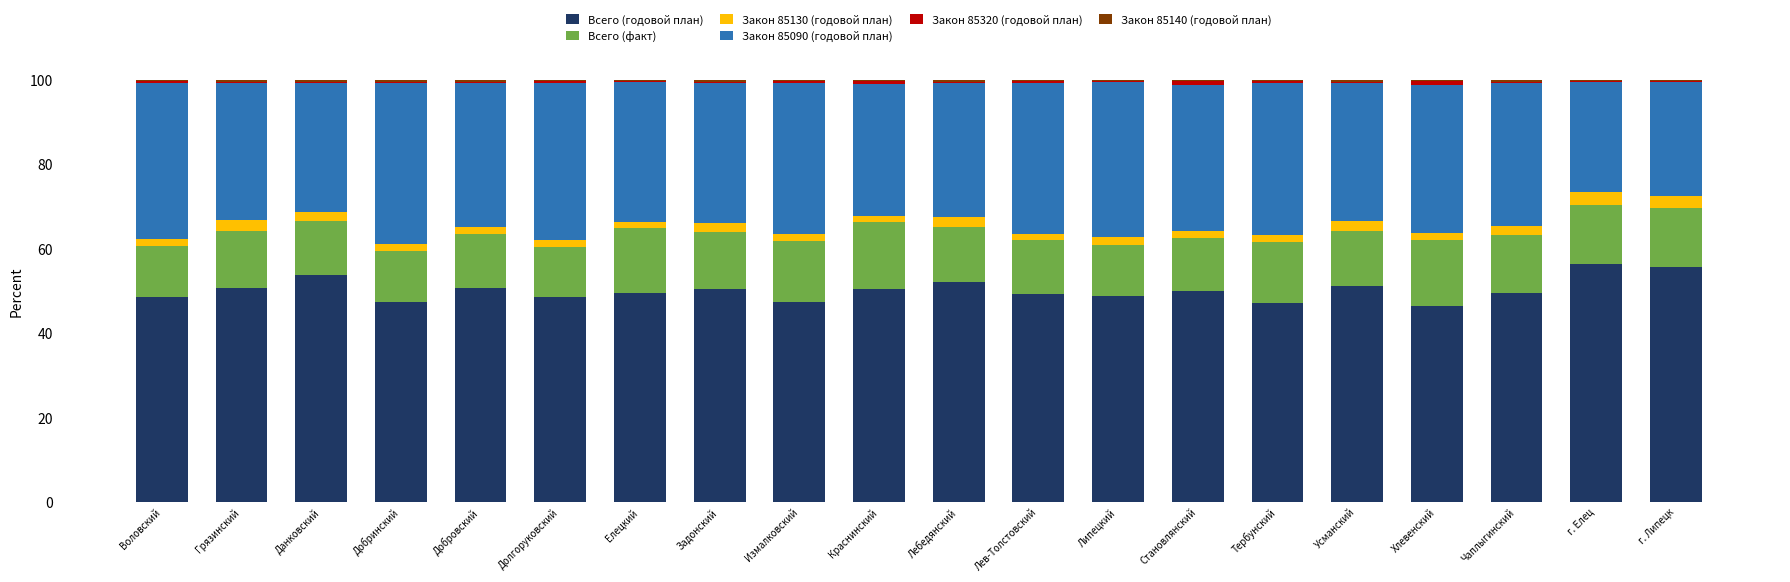

How many categories are shown in the chart?

20